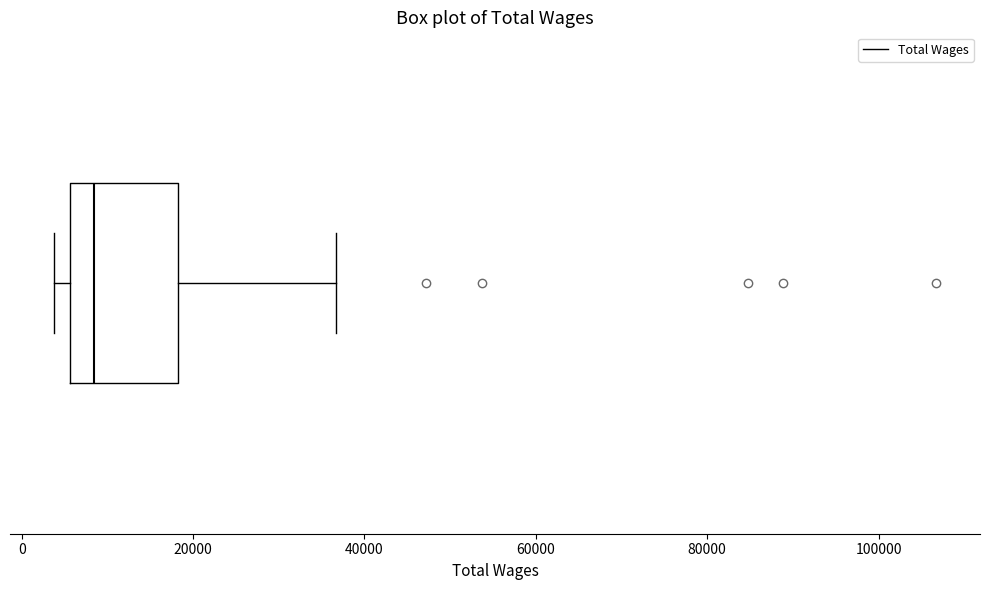

Where does the right whisker of the box end on the x-axis? The values are not printed on the chart, so give them approximately, as read against the axis.

36000